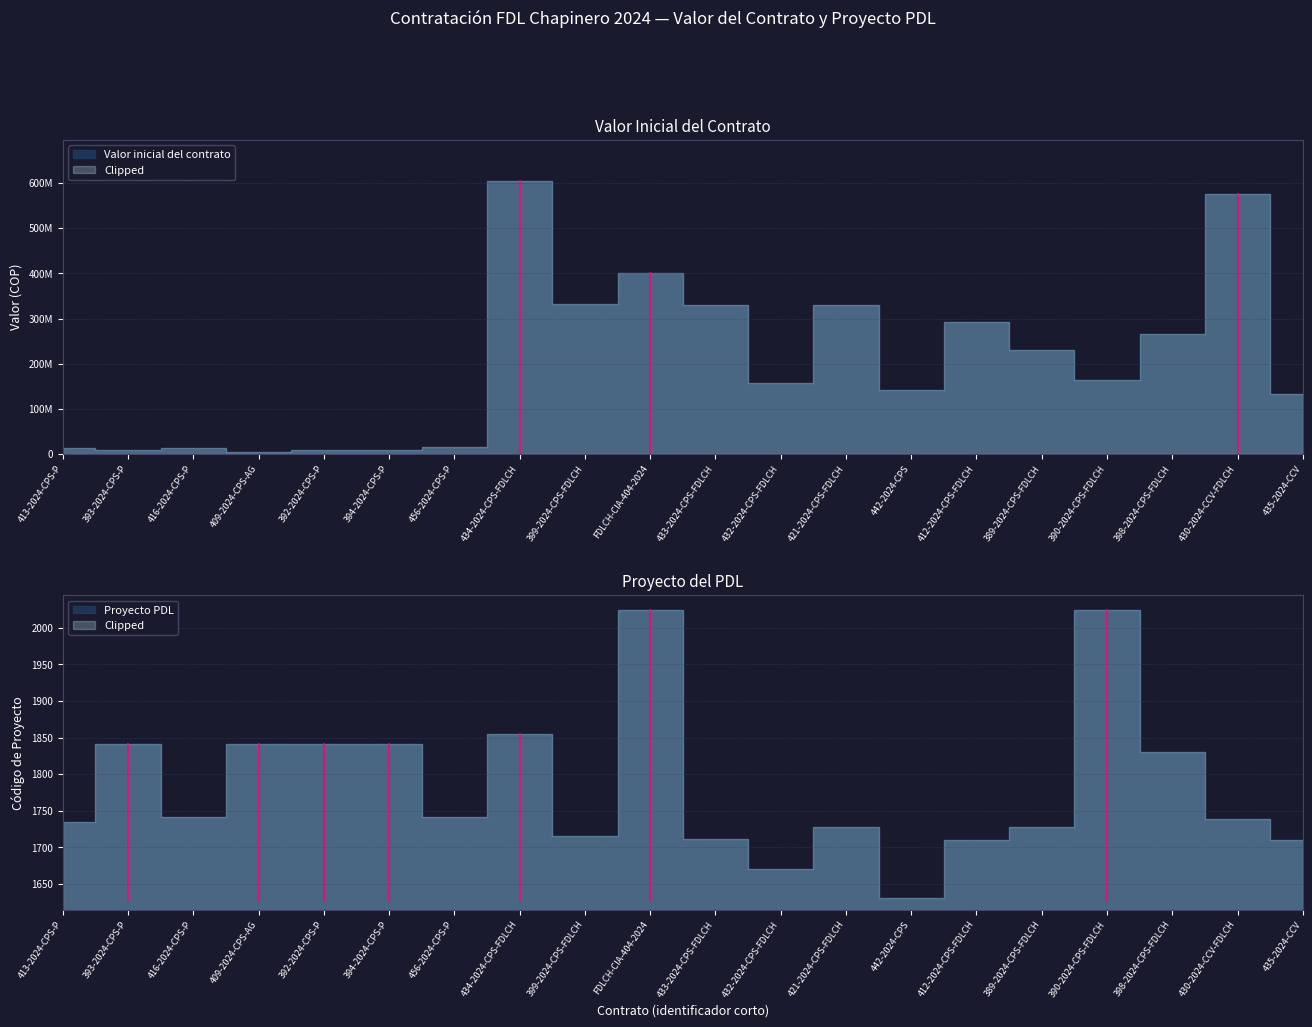

Is it true that Valor inicial del contrato equals 8250000 at 394-2024-CPS-P?

True